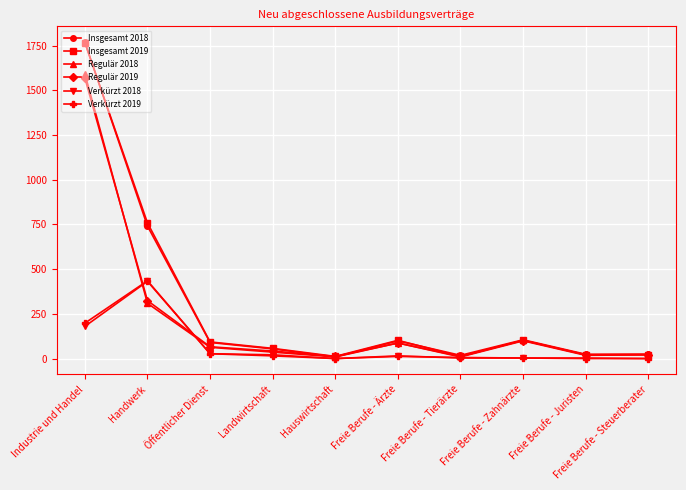

What is the greatest value displayed?

1770